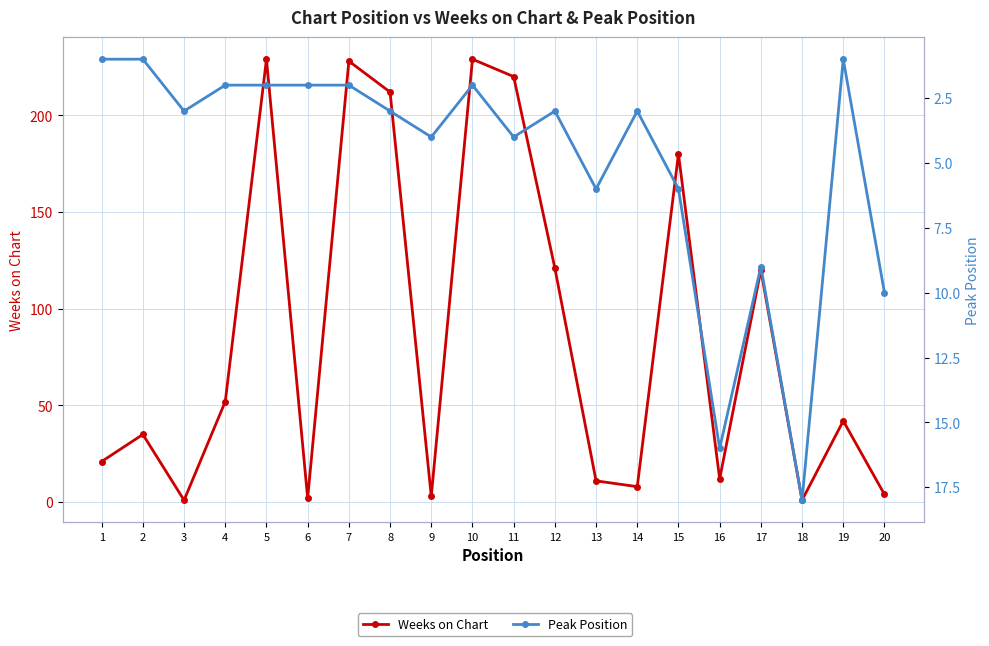

Reading left to right, extract all data points from this chart.

Weeks on Chart: 21	35	1	52	229	2	228	212	3	229	220	121	11	8	180	12	120	1	42	4
Peak Position: 1	1	3	2	2	2	2	3	4	2	4	3	6	3	6	16	9	18	1	10